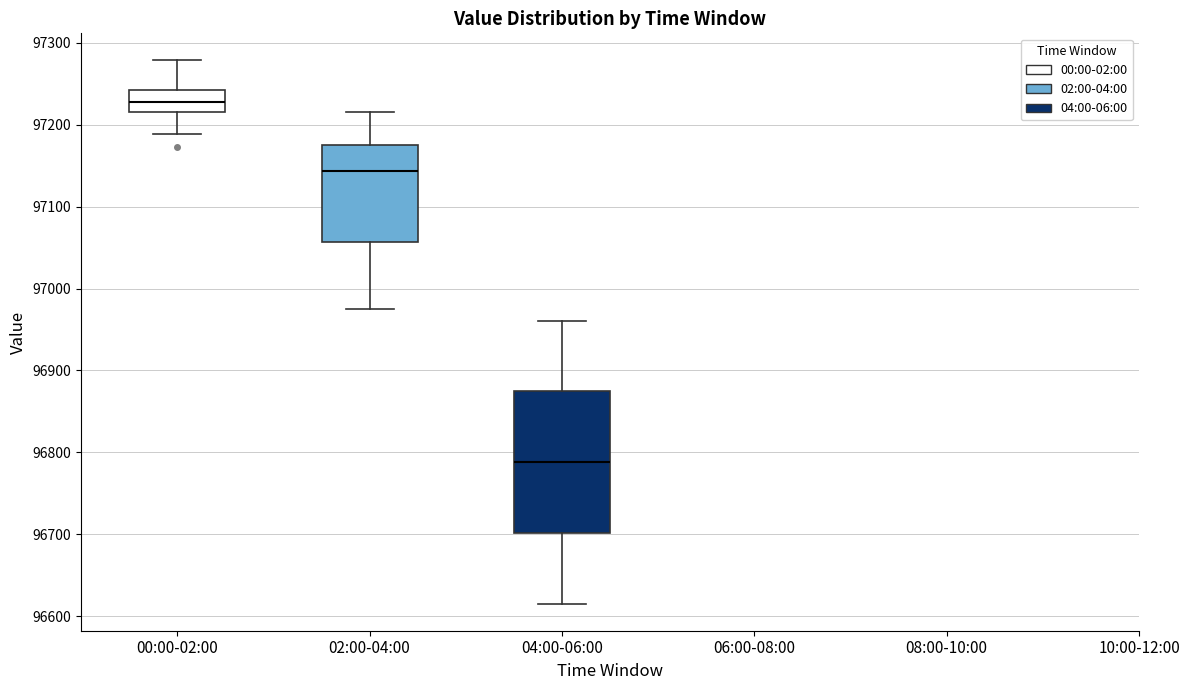

Comparing the boxes themselves (not the whiskers), which one is the tallest?

04:00-06:00